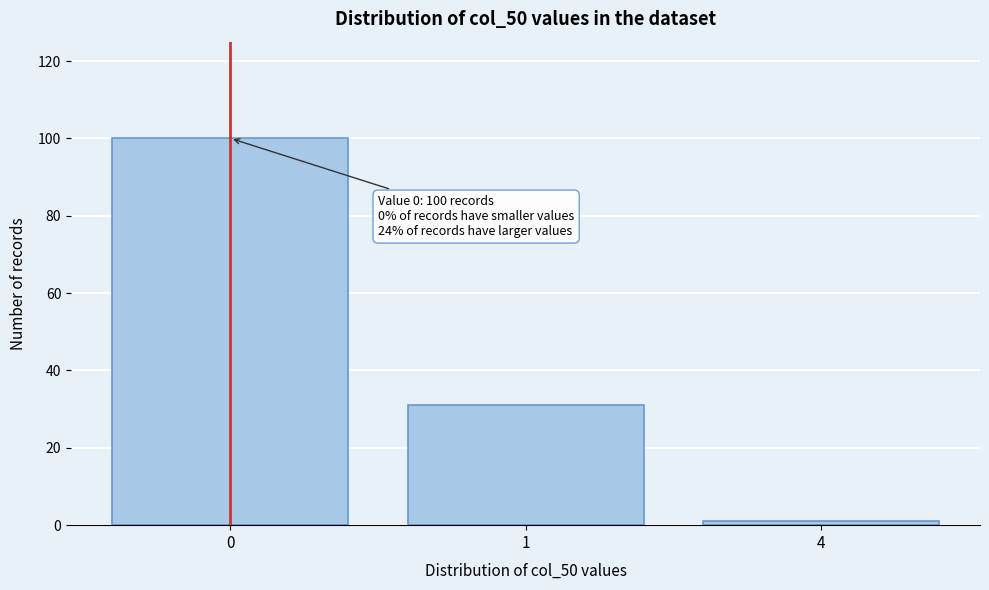

Reading right to left, what are all the values shown in this chart?

4=1	1=31	0=100